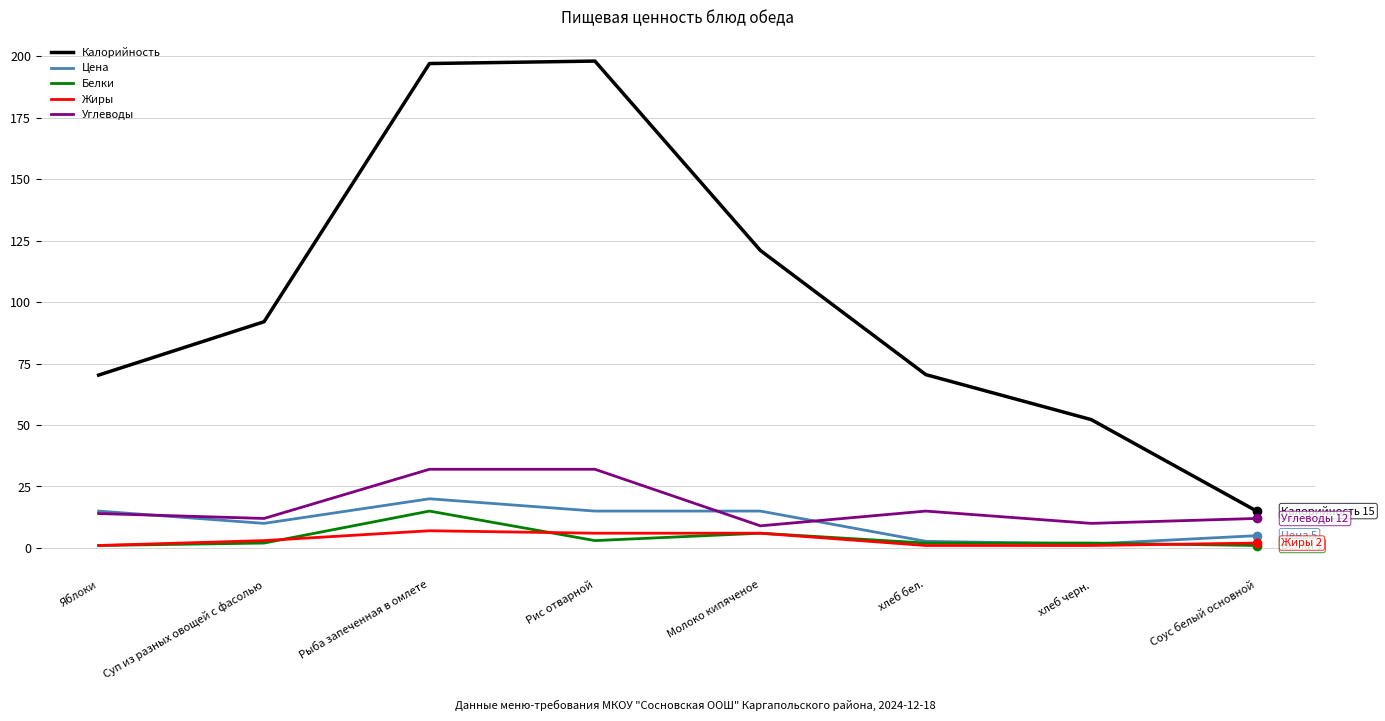

What is the total value across all series at Молоко кипяченое?

157.0